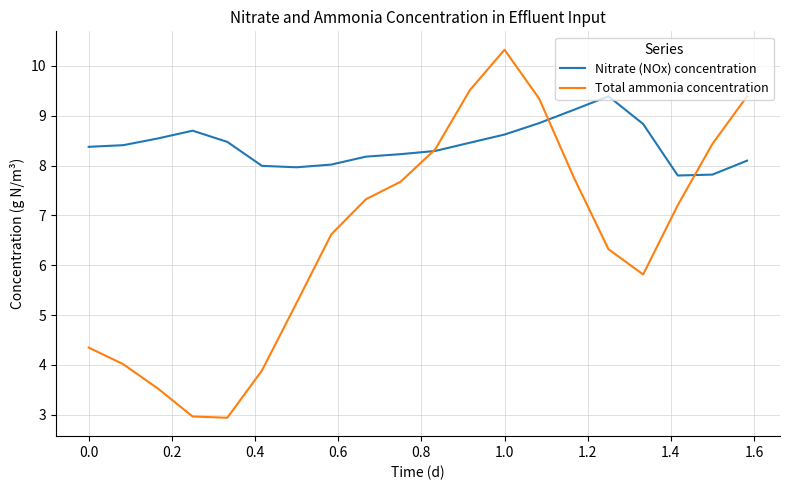

Which series has the widest spread of values?

Total ammonia concentration